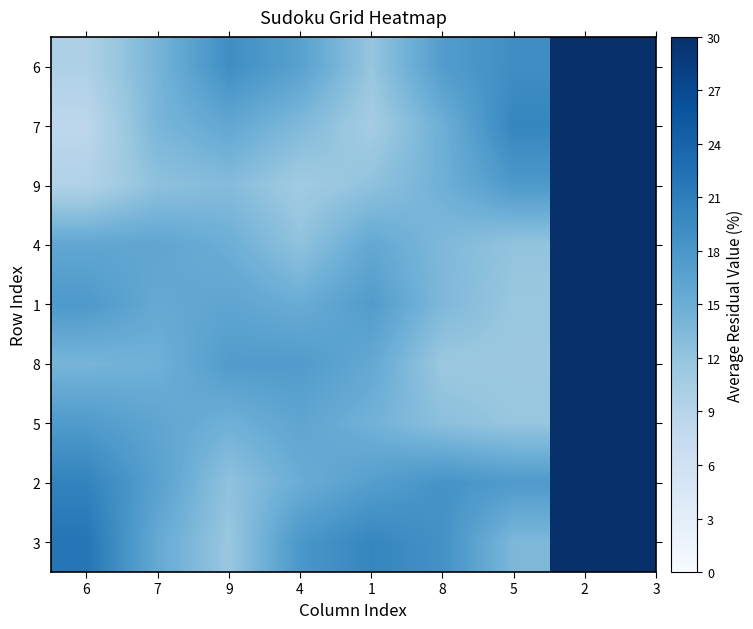

Between 4 and 8, which series saw the biggest shift?

8